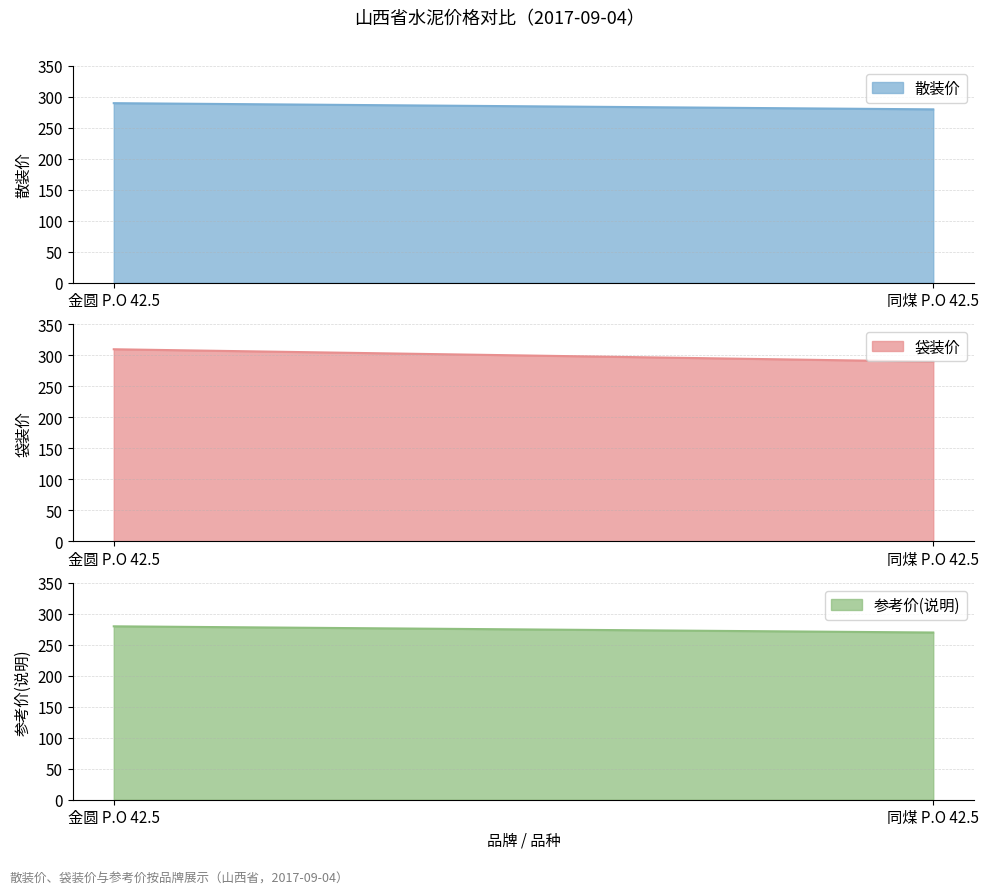

List the series in order of their overall mean, lowest first.

参考价(说明), 散装价, 袋装价